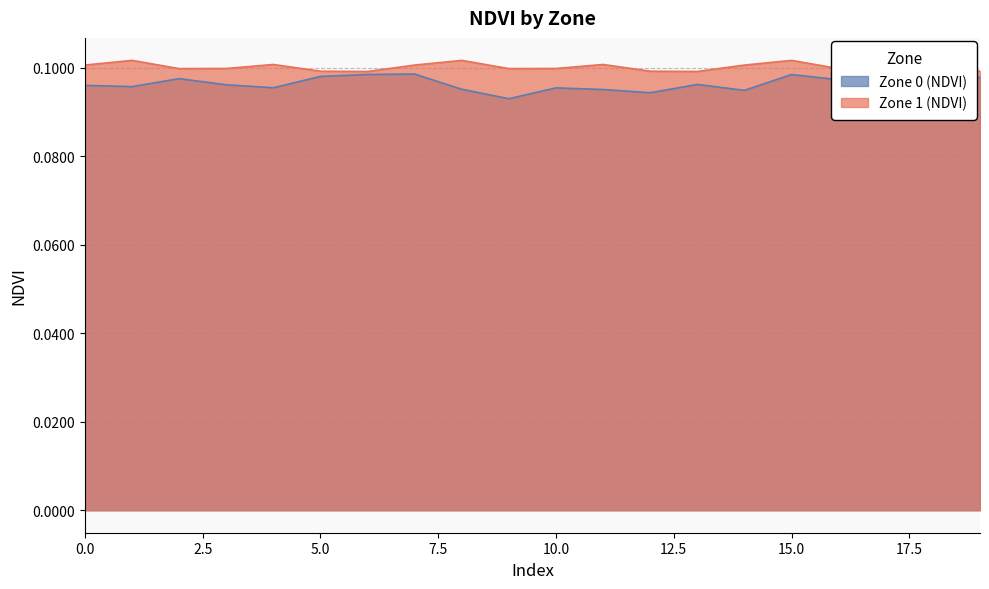

Reading right to left, transcribe all the data shown in this chart.

Zone 0 (NDVI): 0.1	0.1	0.1	0.1	0.1	0.1	0.1	0.1	0.1	0.1	0.1	0.1	0.1	0.1	0.1	0.1	0.1	0.1	0.1	0.1
Zone 1 (NDVI): 0.1	0.1	0.1	0.1	0.1	0.1	0.1	0.1	0.1	0.1	0.1	0.1	0.1	0.1	0.1	0.1	0.1	0.1	0.1	0.1